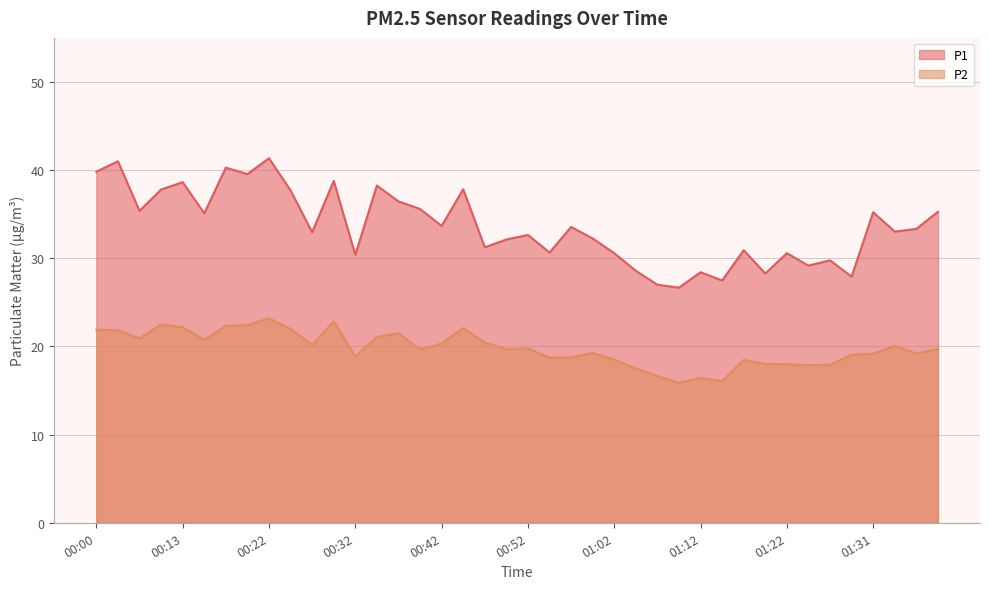

How many data points in P2 are less than 19?

14